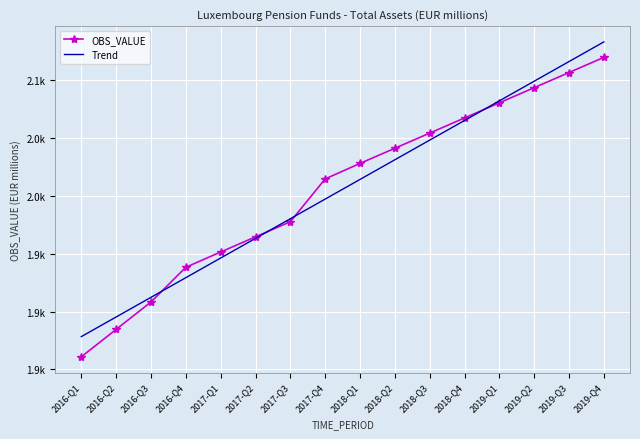

Which label corresponds to the smallest value in the chart?

2016-Q1